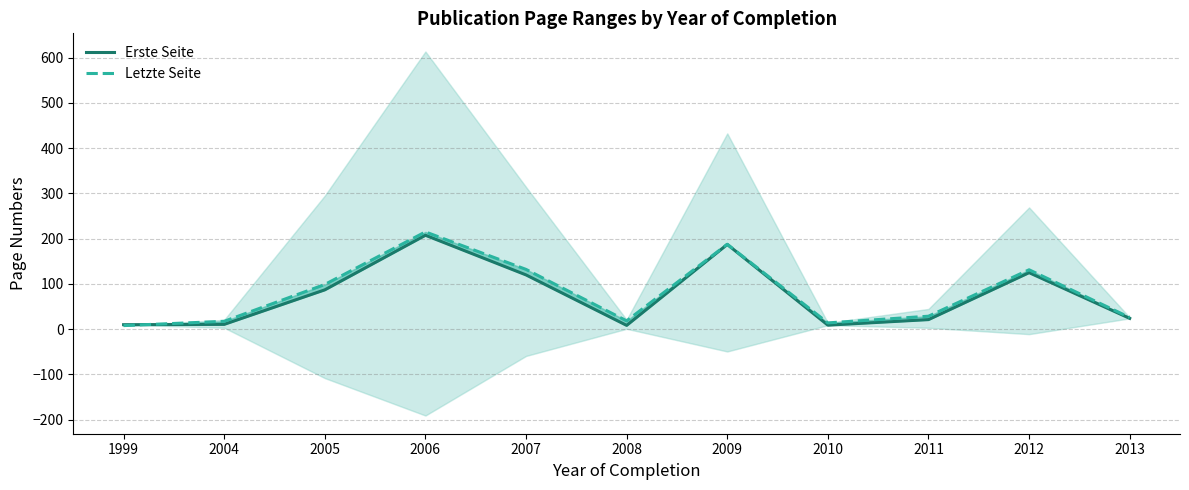

What is the difference between the maximum and second lowest values in the Letzte Seite series?

201.0